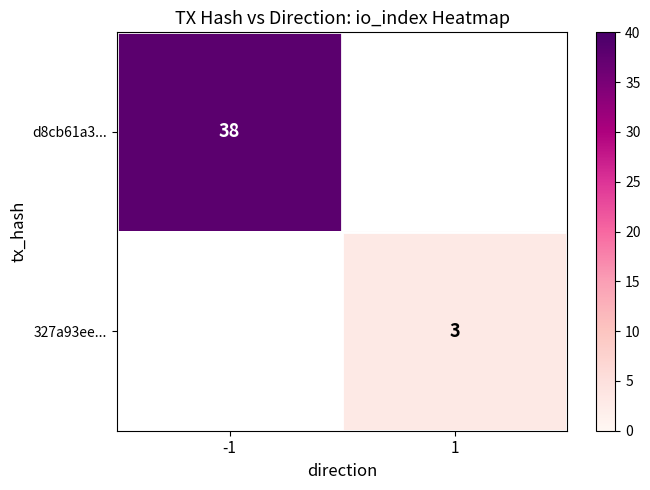

How many data points does each series have?

2